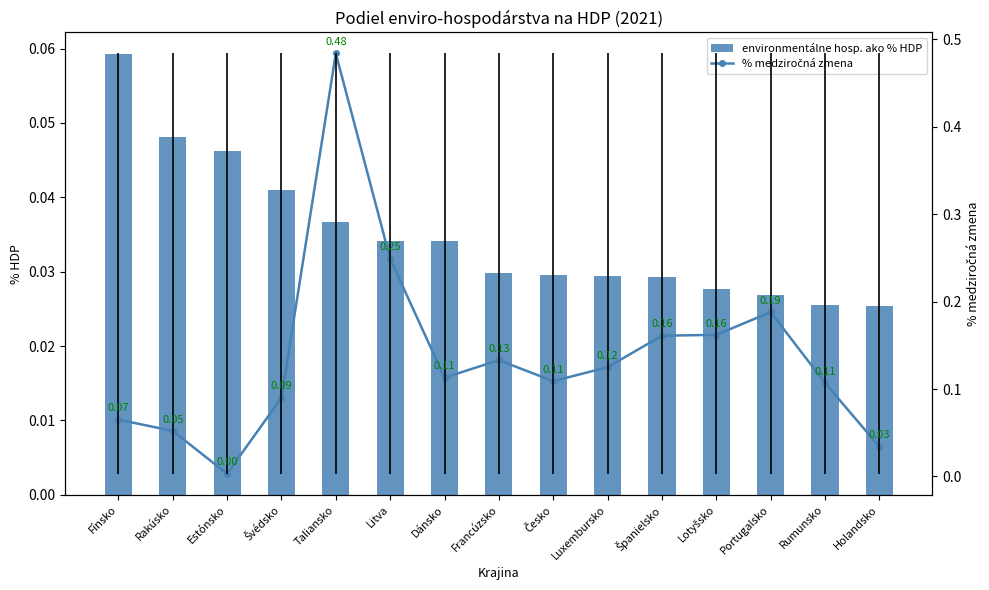

What is the spread (max minus min) of values at Rumunsko?

0.1